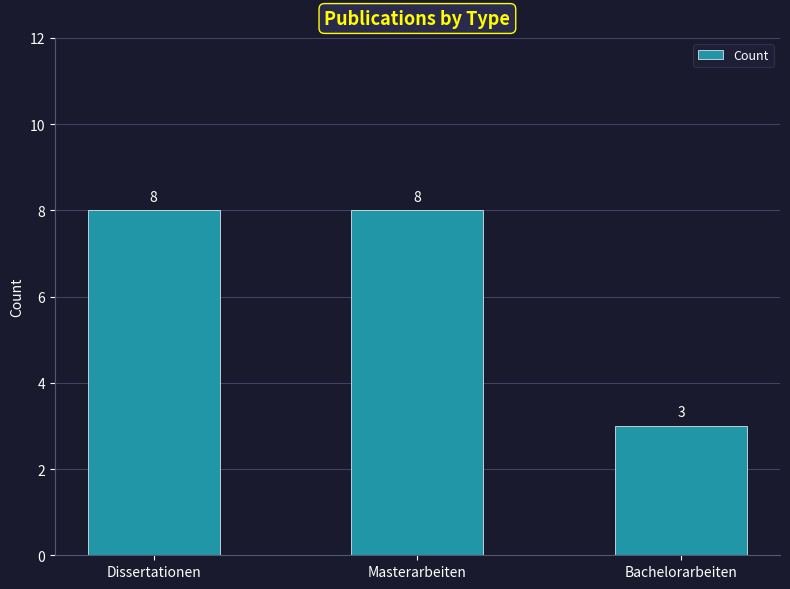

What is the ratio of the value at Bachelorarbeiten to the value at Dissertationen?

0.4